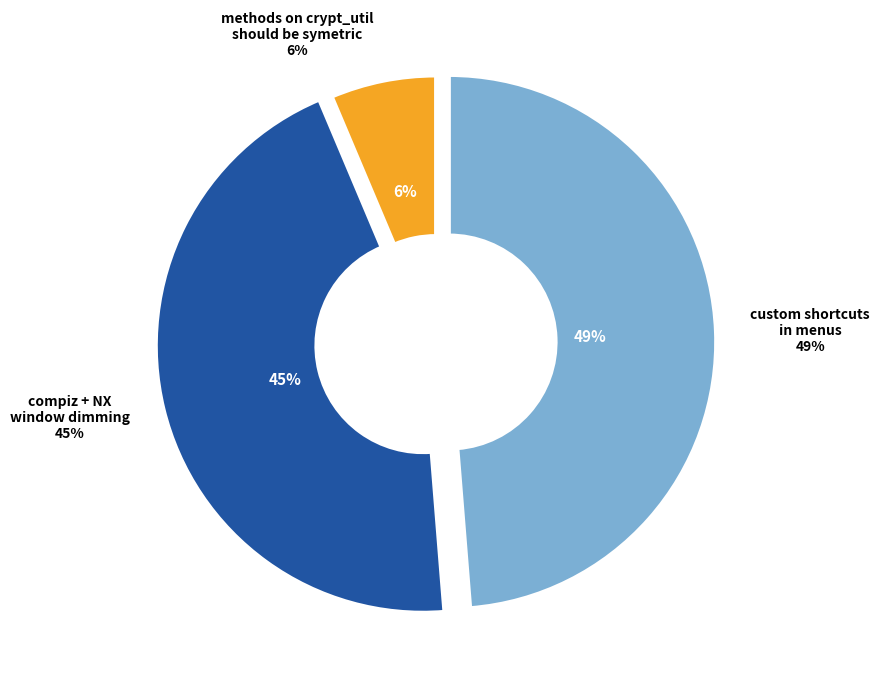

Which slice is the largest?

custom shortcuts
in menus